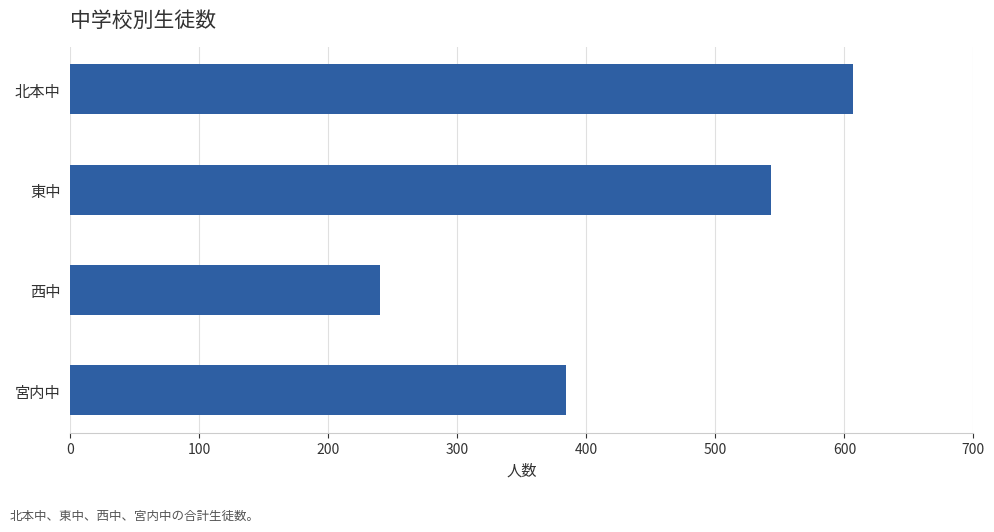

What is the ratio of the value at 西中 to the value at 東中?

0.4